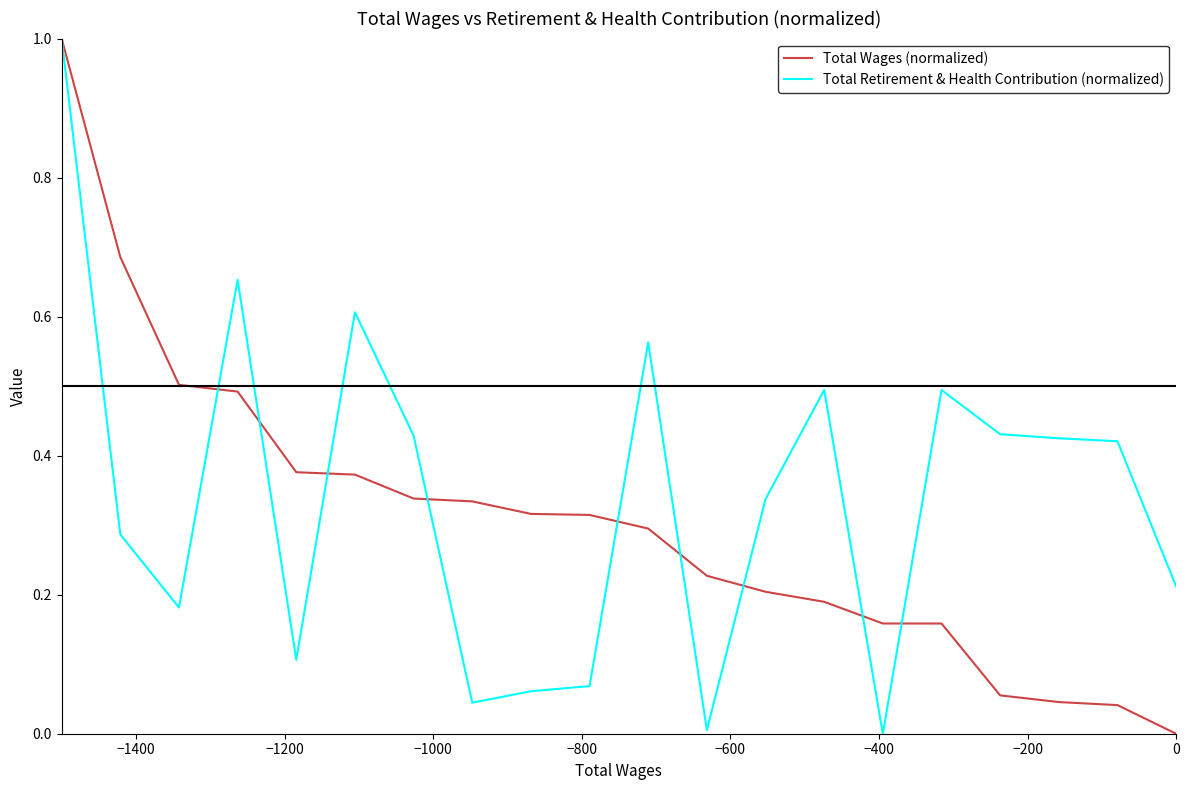

What is the greatest value displayed?

1.0